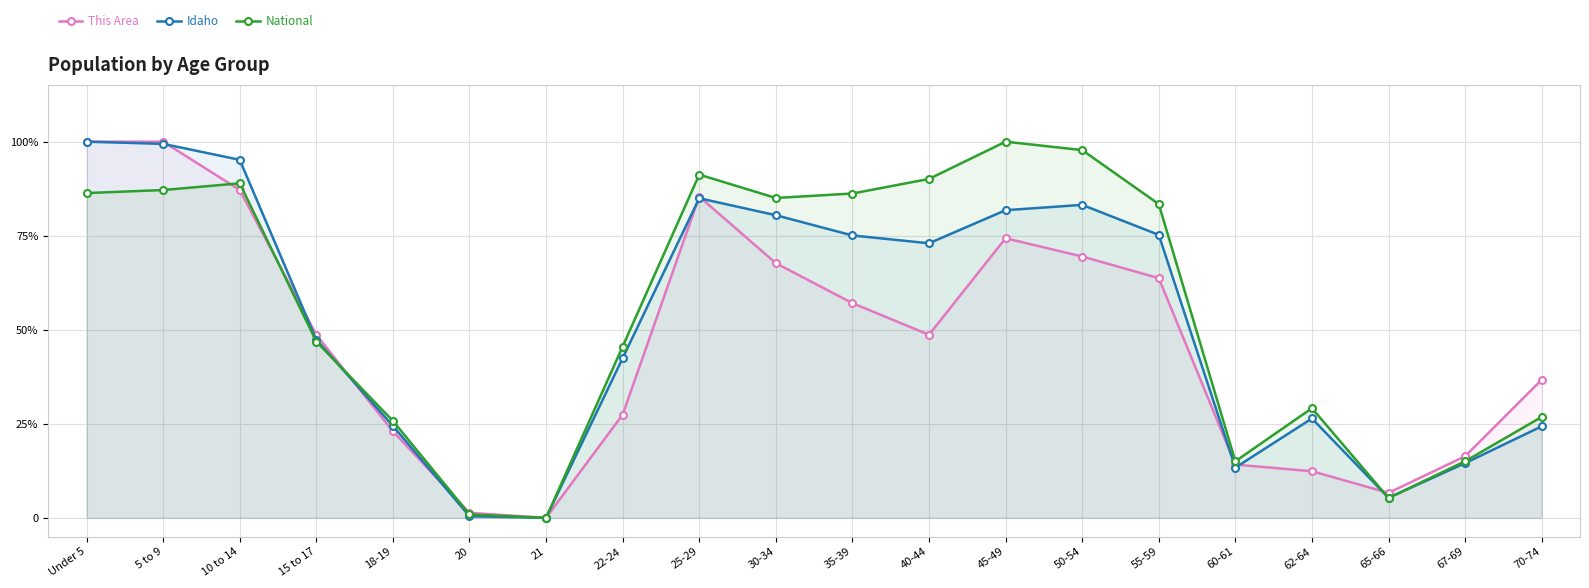

Reading right to left, list all the values displayed in this chart.

This Area: 0.4	0.2	0.1	0.1	0.1	0.6	0.7	0.7	0.5	0.6	0.7	0.9	0.3	0.0	0.0	0.2	0.5	0.9	1.0	1.0
Idaho: 0.2	0.1	0.1	0.3	0.1	0.8	0.8	0.8	0.7	0.8	0.8	0.8	0.4	0.0	0.0	0.2	0.5	1.0	1.0	1.0
National: 0.3	0.2	0.1	0.3	0.2	0.8	1.0	1.0	0.9	0.9	0.9	0.9	0.5	0.0	0.0	0.3	0.5	0.9	0.9	0.9